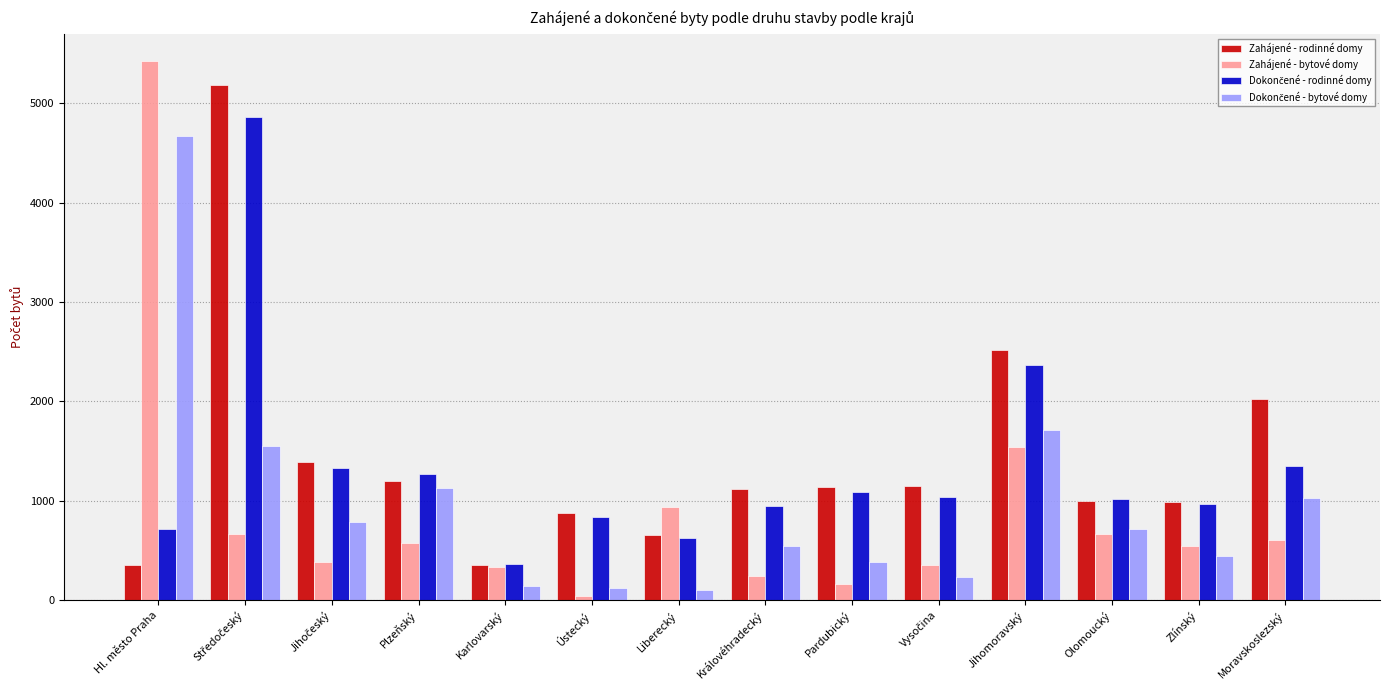

What is the total value across all series at Hl. město Praha?

11164